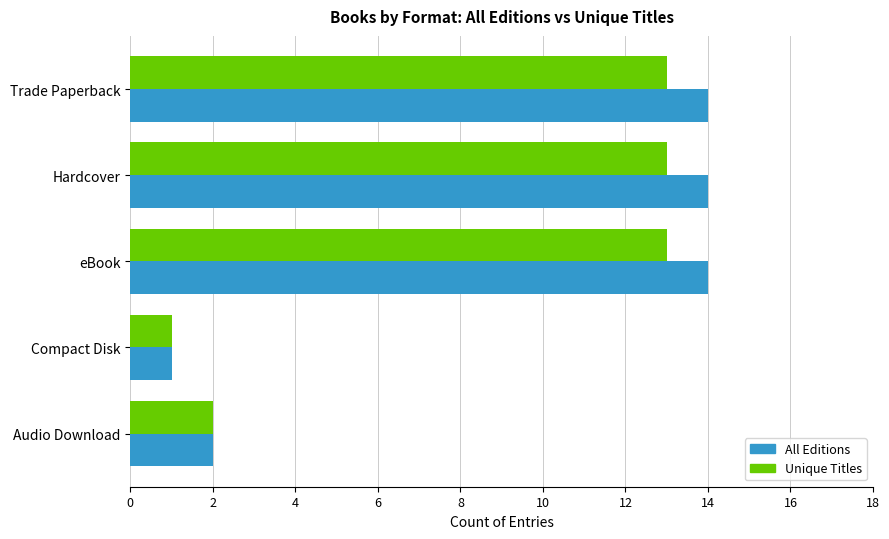

Rank the series by their maximum value, from lowest to highest.

Unique Titles, All Editions